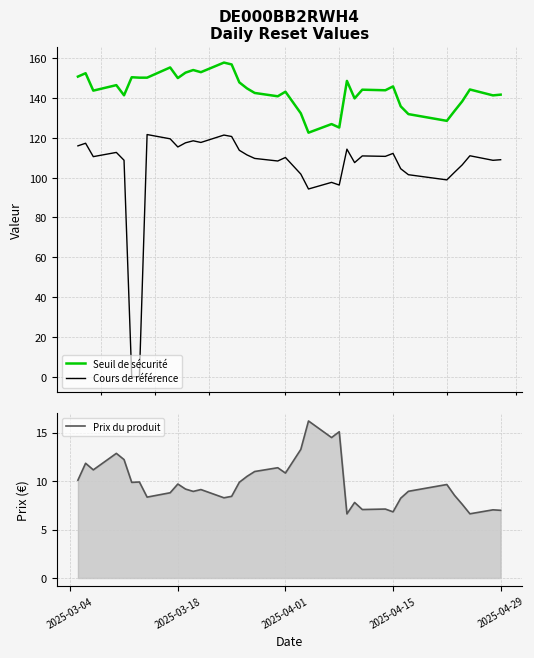

Rank the series by their maximum value, from lowest to highest.

Prix du produit, Cours de référence, Seuil de sécurité